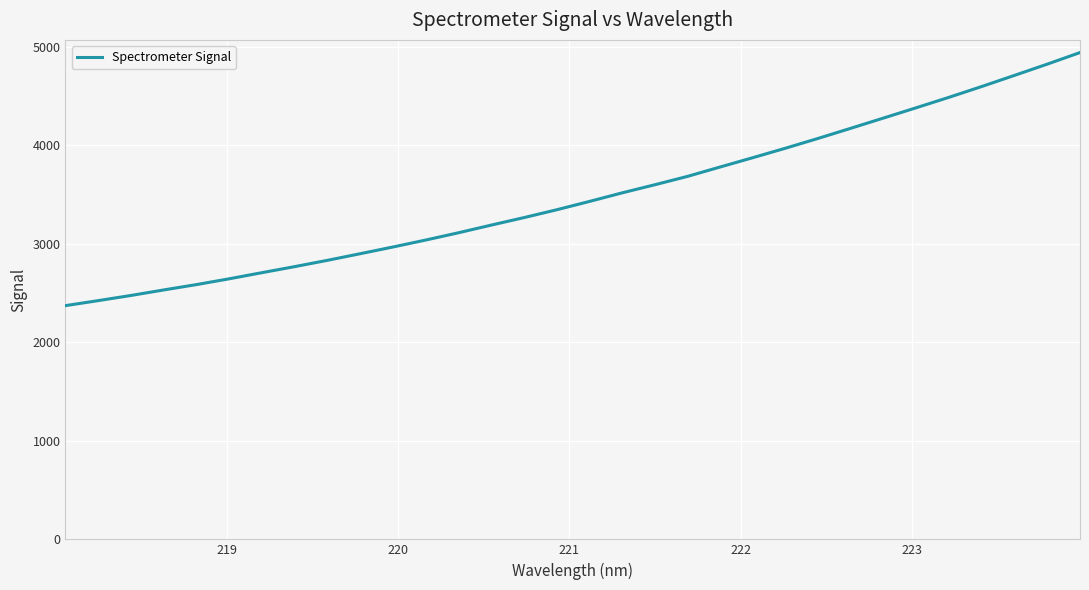

What is the maximum value shown in the chart?

4942.2